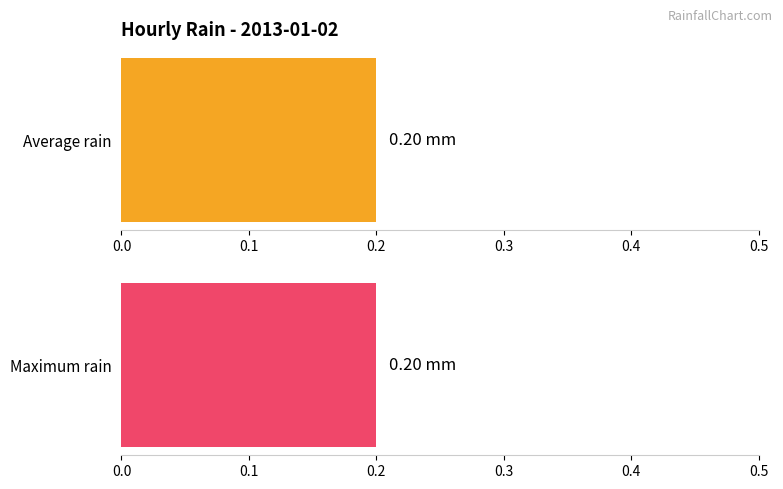

The value of Maximum rain at 23:00 is 0.1. True or false?

False